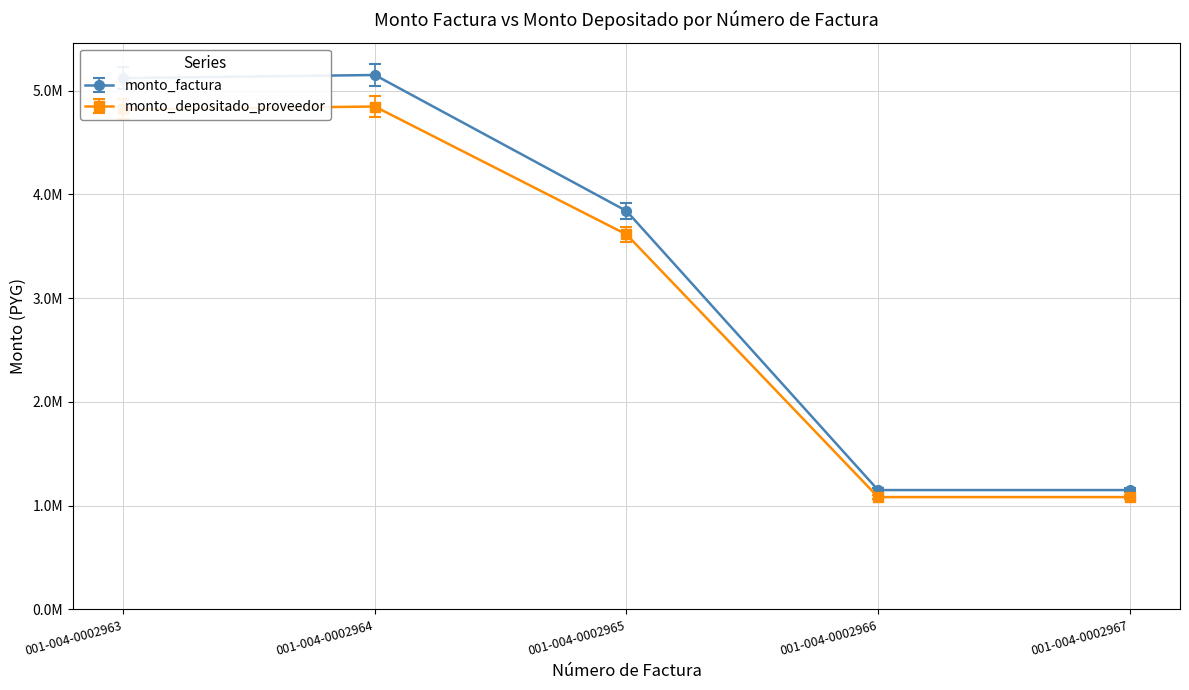

What are all the series names shown in the legend?

monto_factura, monto_depositado_proveedor